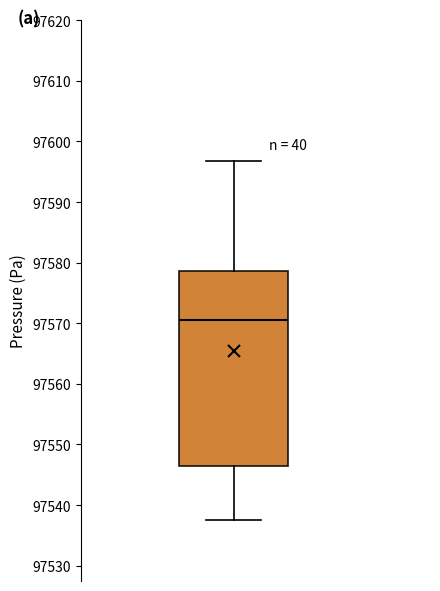

Transcribe this box plot: give where the median line is, the range the box spans, and where the two whiskers end, as read against the y-axis. The values are not printed on the chart, so give them approximately, as read against the axis.

median 97571, box 97546 to 97579, whiskers 97537 to 97597